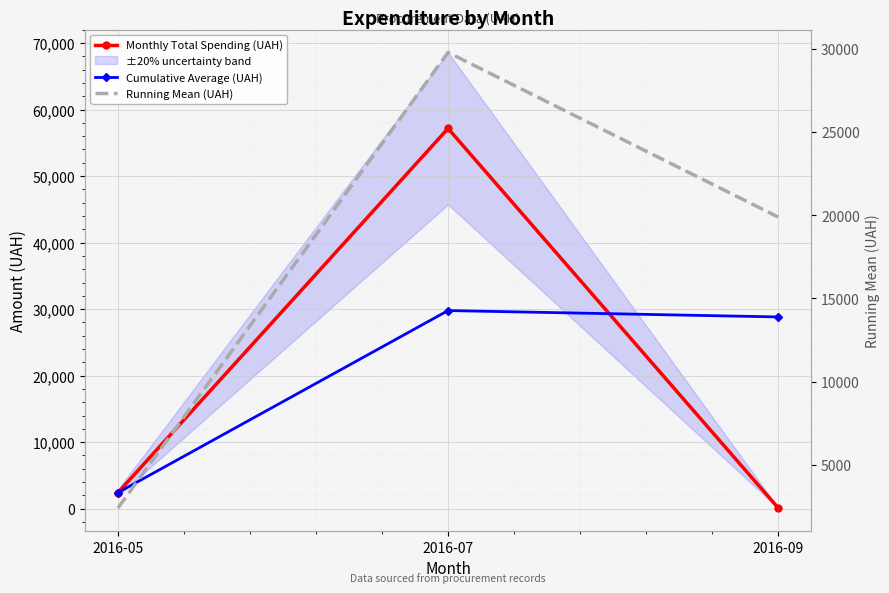

How many values in the Running Mean (UAH) series are below 19890?

1